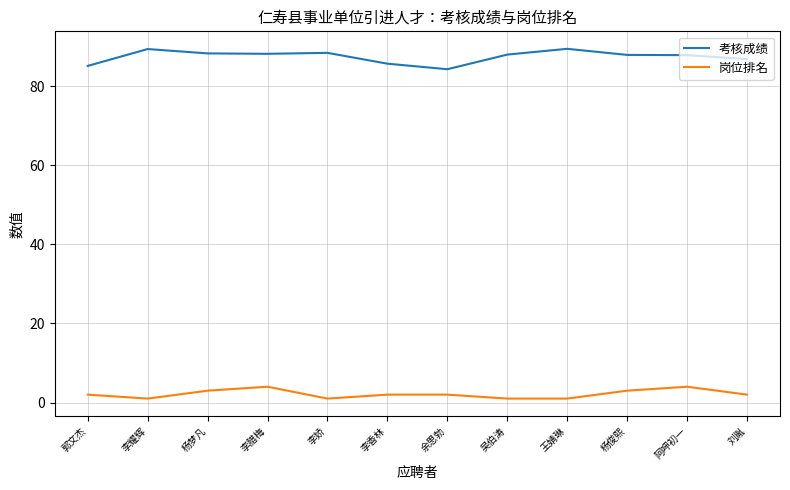

True or false: 岗位排名 and 考核成绩 cross at least once.

False